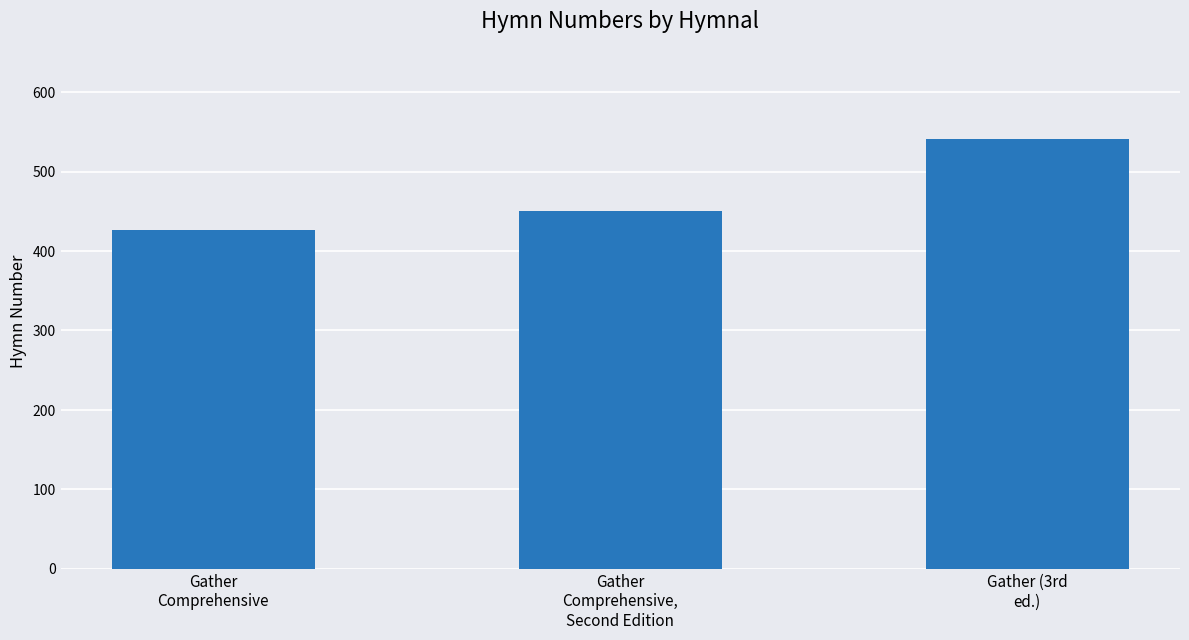

The value at Gather
Comprehensive,
Second Edition is 450. True or false?

True